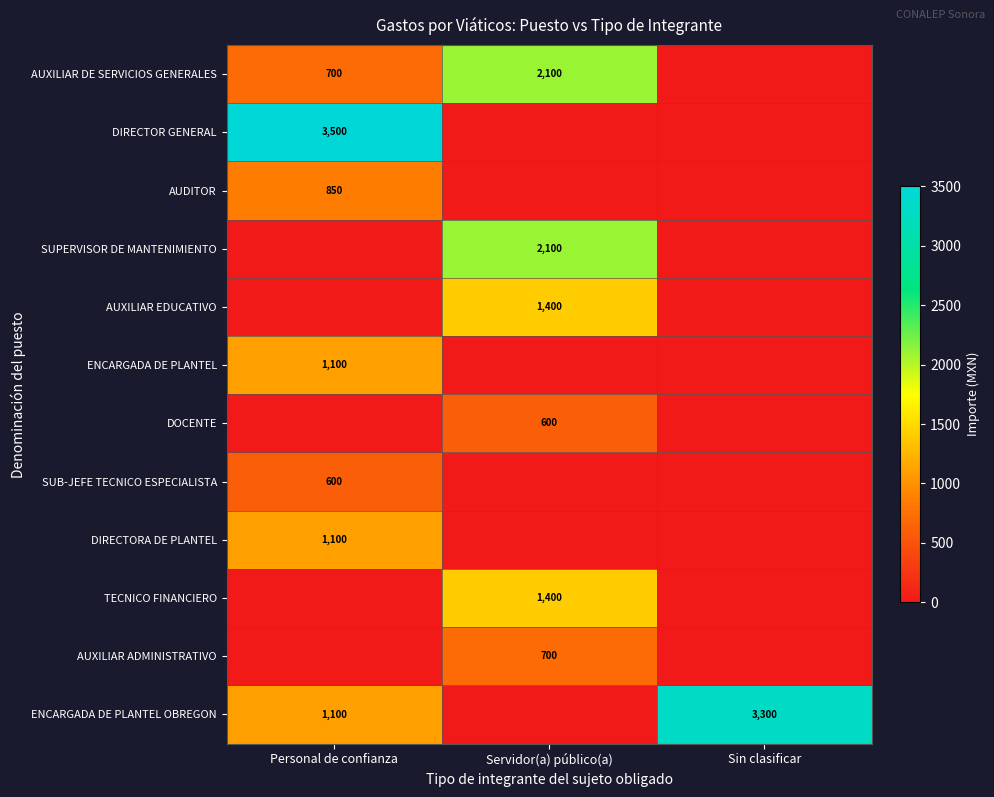

Is it true that ENCARGADA DE PLANTEL equals 544 at Personal de confianza?

False